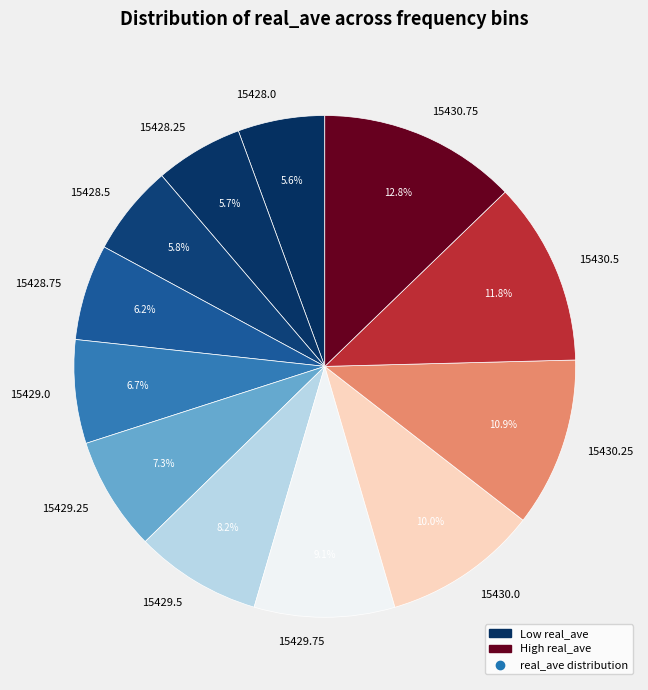

To the nearest percent, what portion does 15430.0 represent?

10%